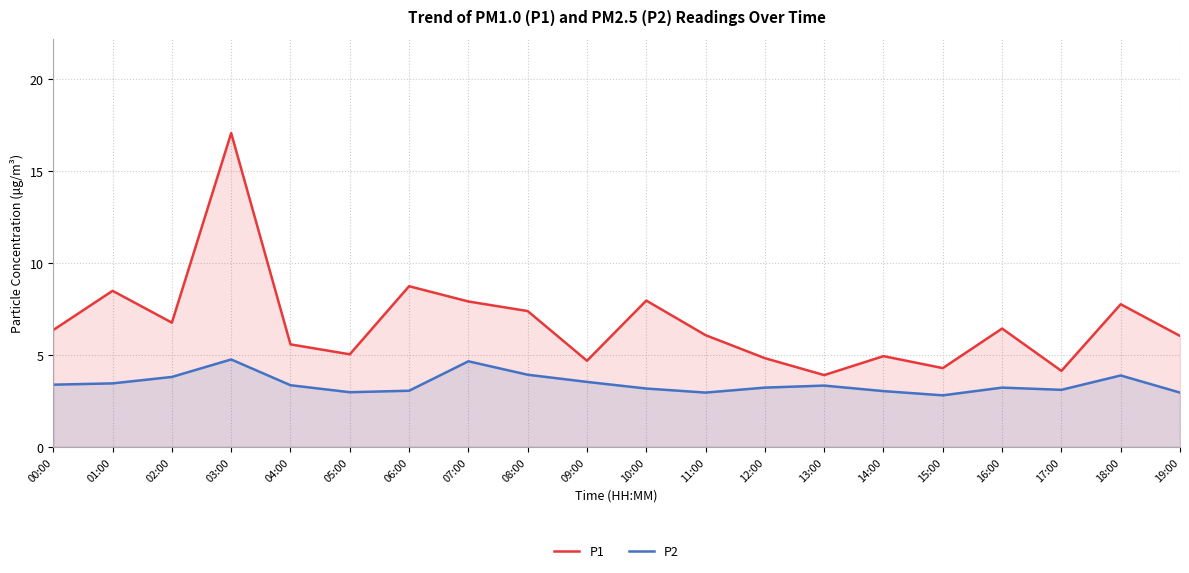

True or false: P1 has more than 2 interior local peaks.

True